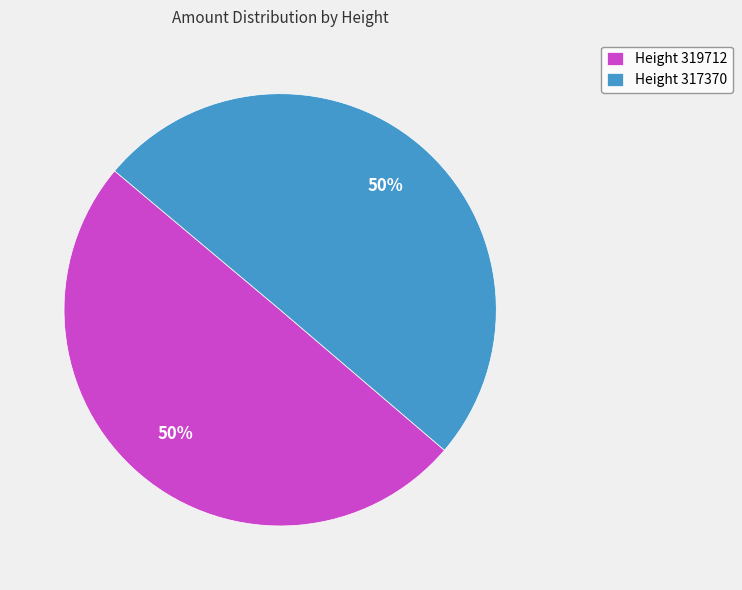

How many slices are in this pie chart?

2